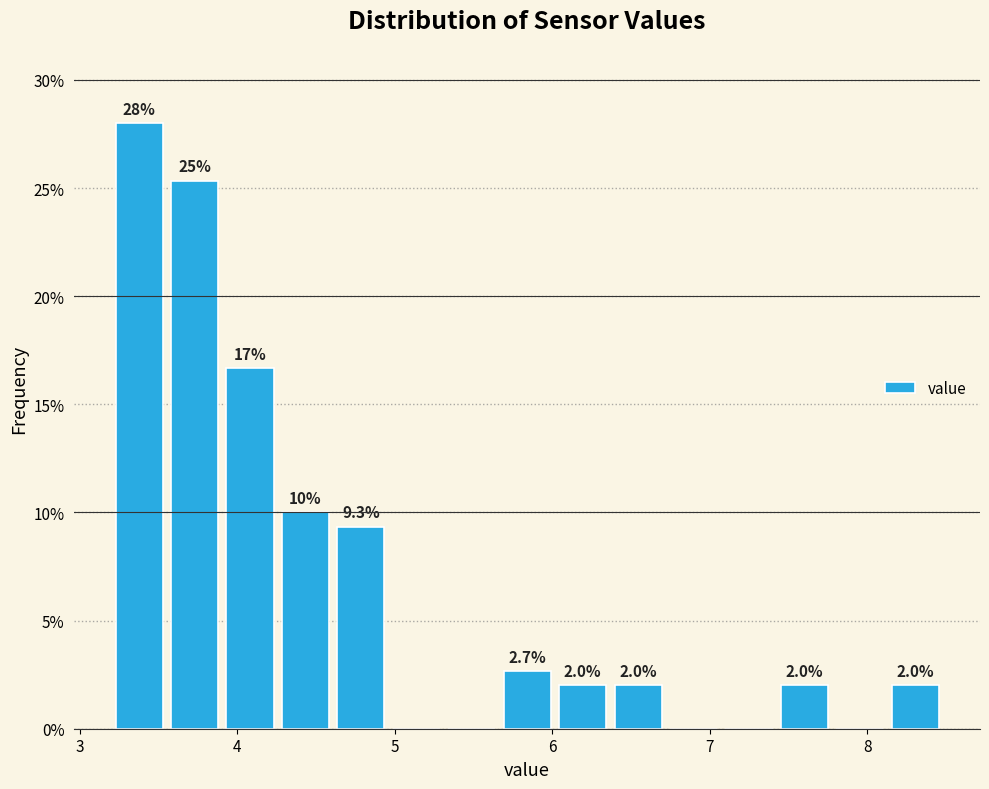

Read against the x-axis, roughly where is the centre of the tallest bar?

3.4